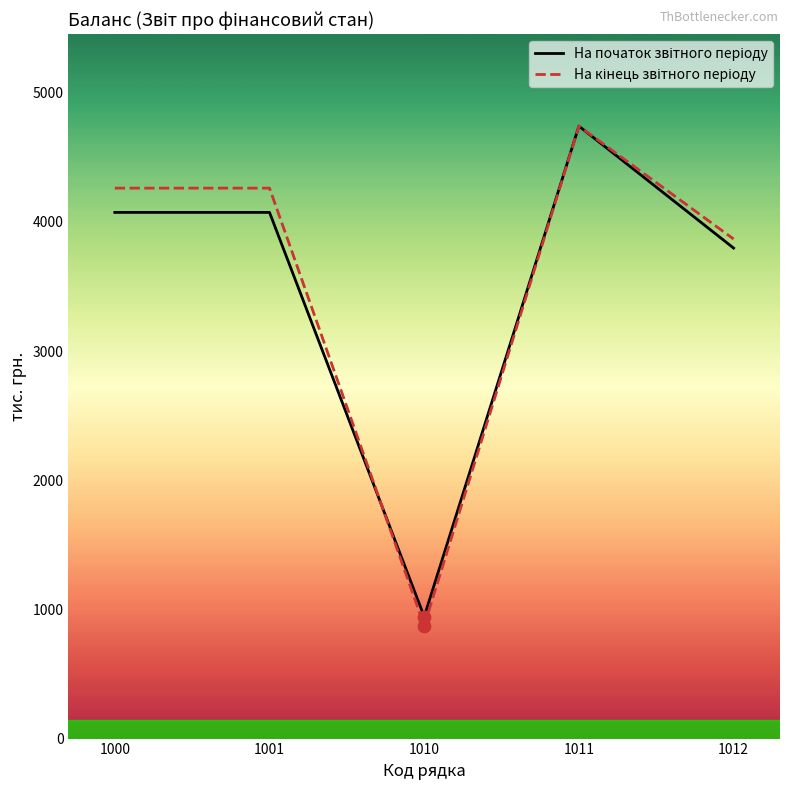

At how many categories does at least one series exceed 4584?

1